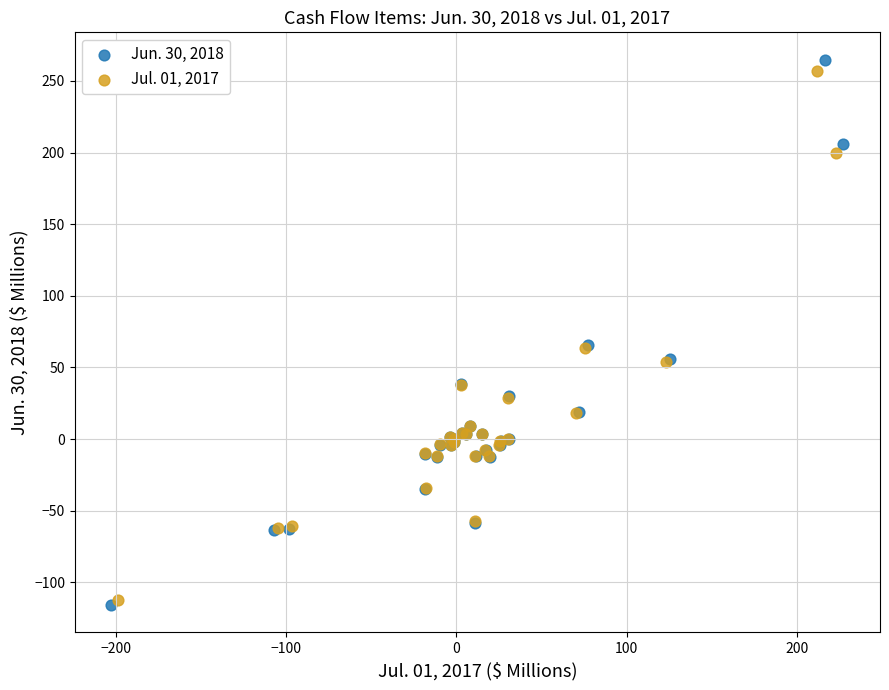

Which series has the widest spread of Y values?

Jun. 30, 2018